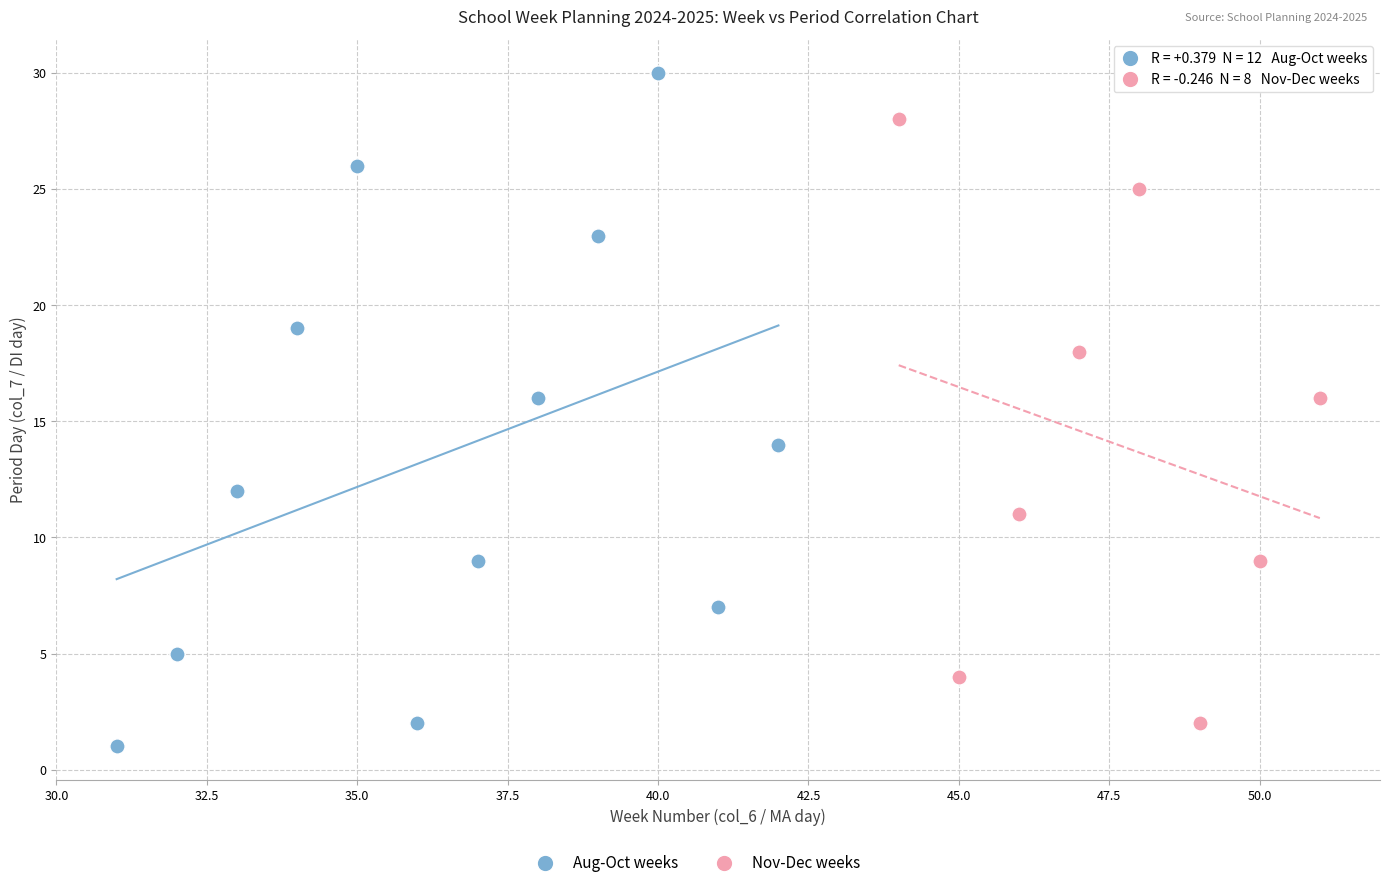

Which series has the widest spread of Y values?

Aug-Oct weeks